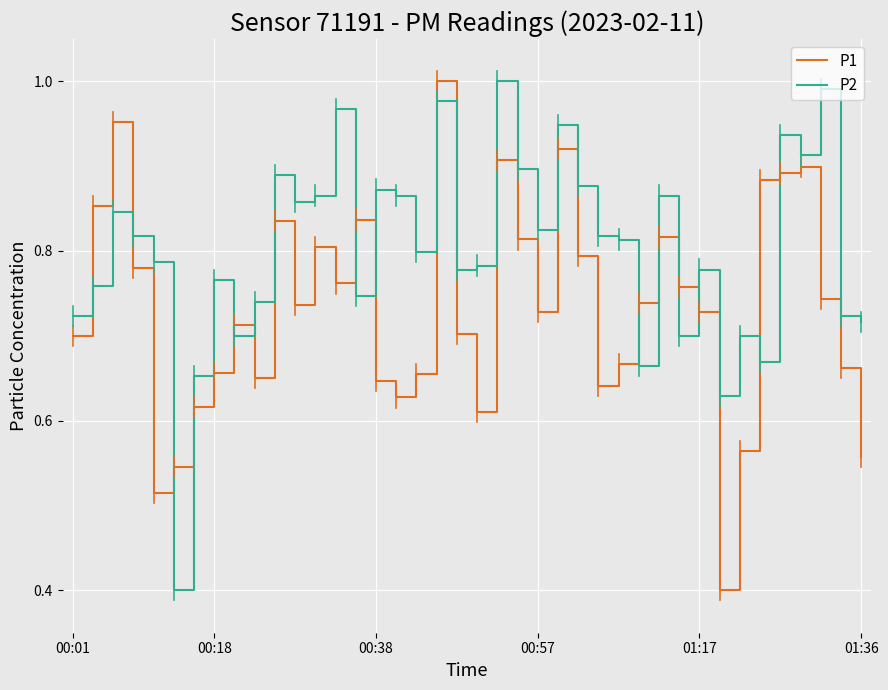

Which series ends up on top after the final intersection of P2 and P1?

P2